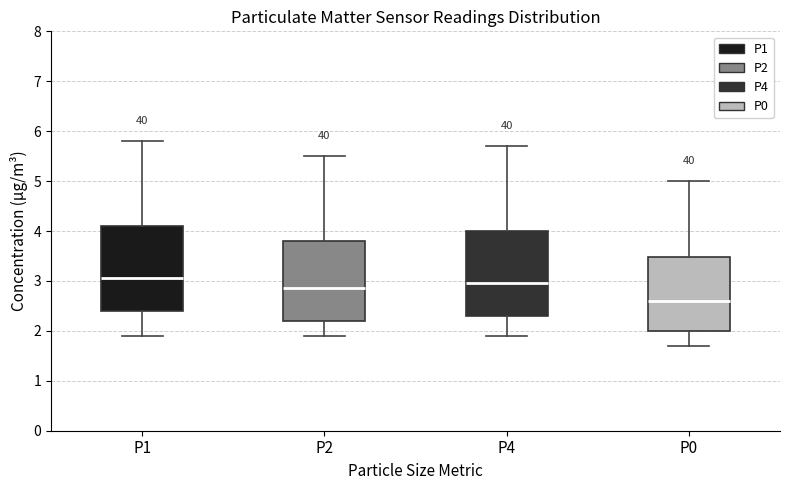

Reading left to right, transcribe this box plot: for each box, give where its median line is, the range the box spans, and where its two whiskers end, as read against the y-axis. The values are not printed on the chart, so give them approximately, as read against the axis.

P1: median 3.1, box 2.4 to 4.1, whiskers 1.9 to 5.8
P2: median 2.9, box 2.2 to 3.8, whiskers 1.9 to 5.5
P4: median 3.0, box 2.3 to 4.0, whiskers 1.9 to 5.7
P0: median 2.6, box 2.0 to 3.5, whiskers 1.7 to 5.0